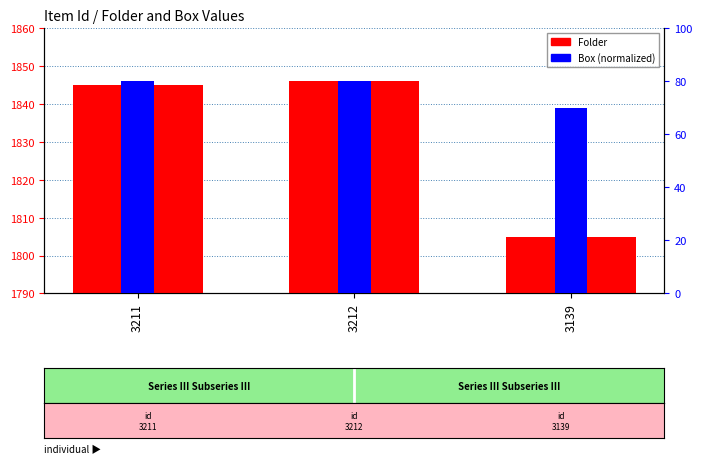

What are all the series names shown in the legend?

Folder, Box